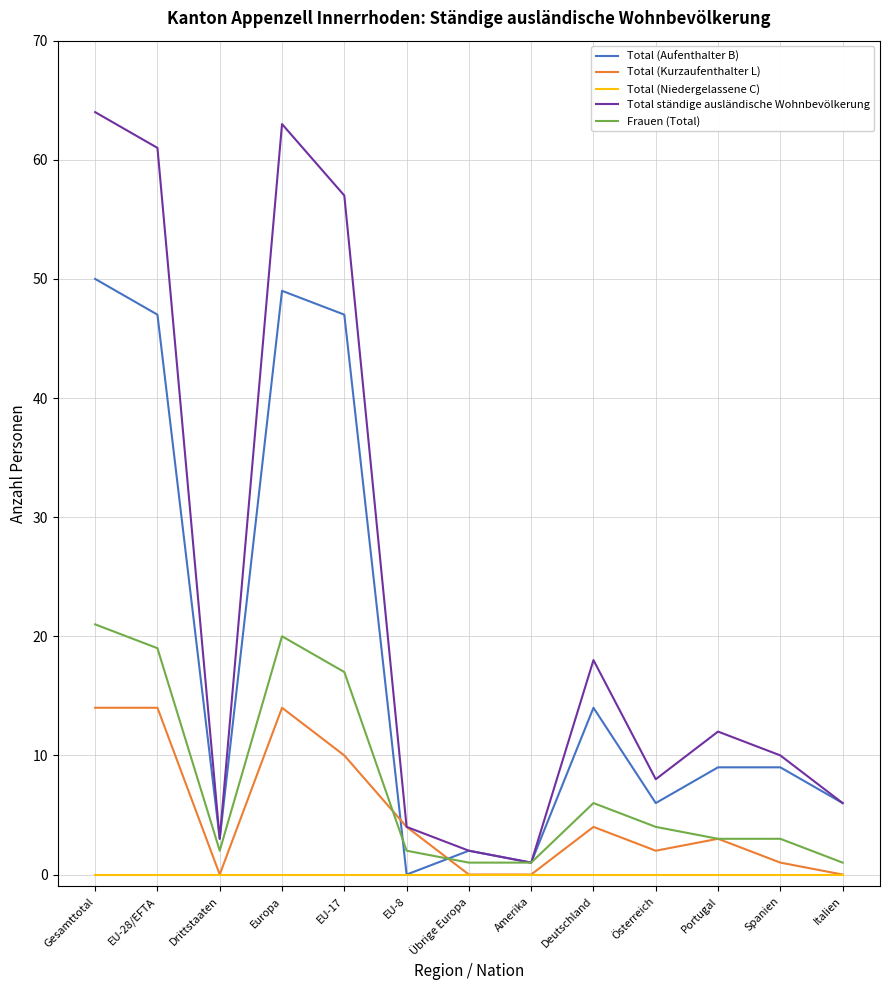

Is it true that Total (Kurzaufenthalter L) equals 1 at Spanien?

True